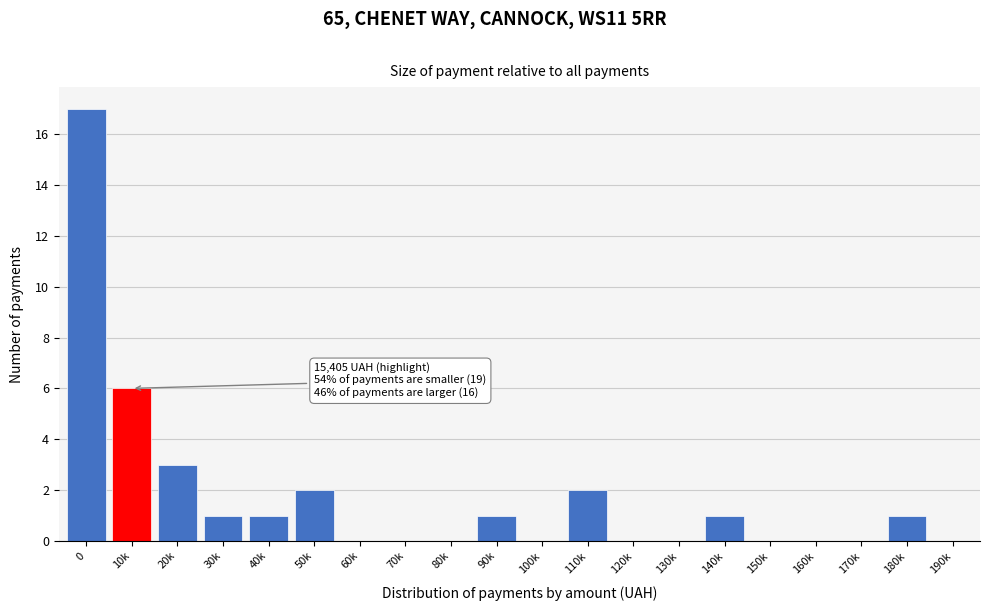

Reading left to right, what are all the values shown in this chart?

0=17	10k=6	20k=3	30k=1	40k=1	50k=2	60k=0	70k=0	80k=0	90k=1	100k=0	110k=2	120k=0	130k=0	140k=1	150k=0	160k=0	170k=0	180k=1	190k=0